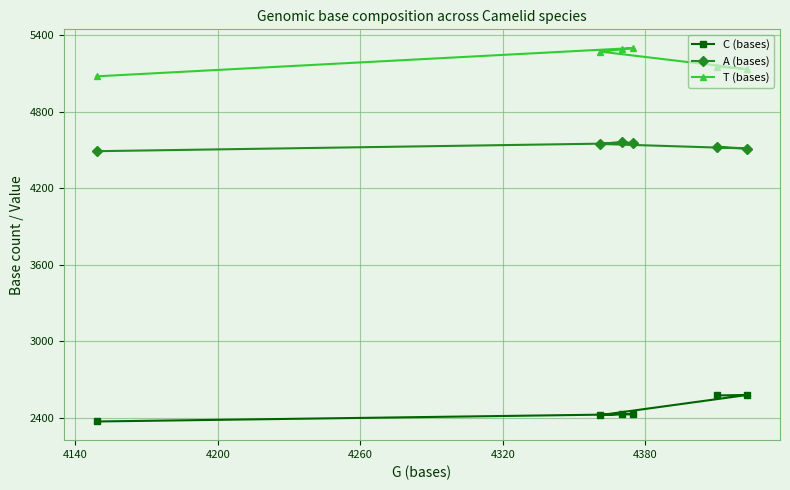

What is the lowest value of the T (bases) series?

5076